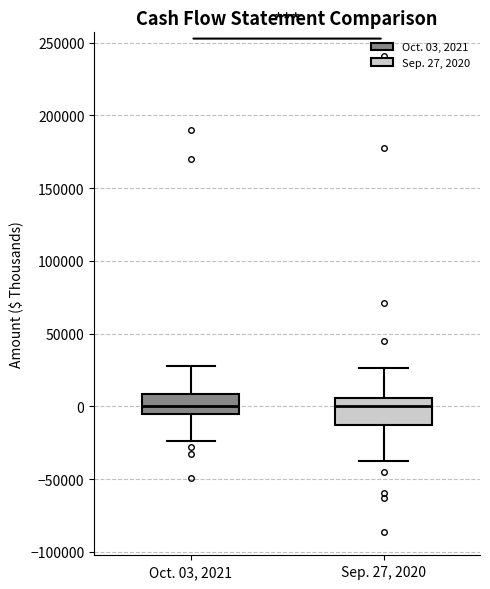

Reading left to right, transcribe this box plot: for each box, give where its median line is, the range the box spans, and where its two whiskers end, as read against the y-axis. The values are not printed on the chart, so give them approximately, as read against the axis.

Oct. 03, 2021: median 0, box -5000 to 10000, whiskers -25000 to 30000
Sep. 27, 2020: median 0, box -15000 to 5000, whiskers -40000 to 25000